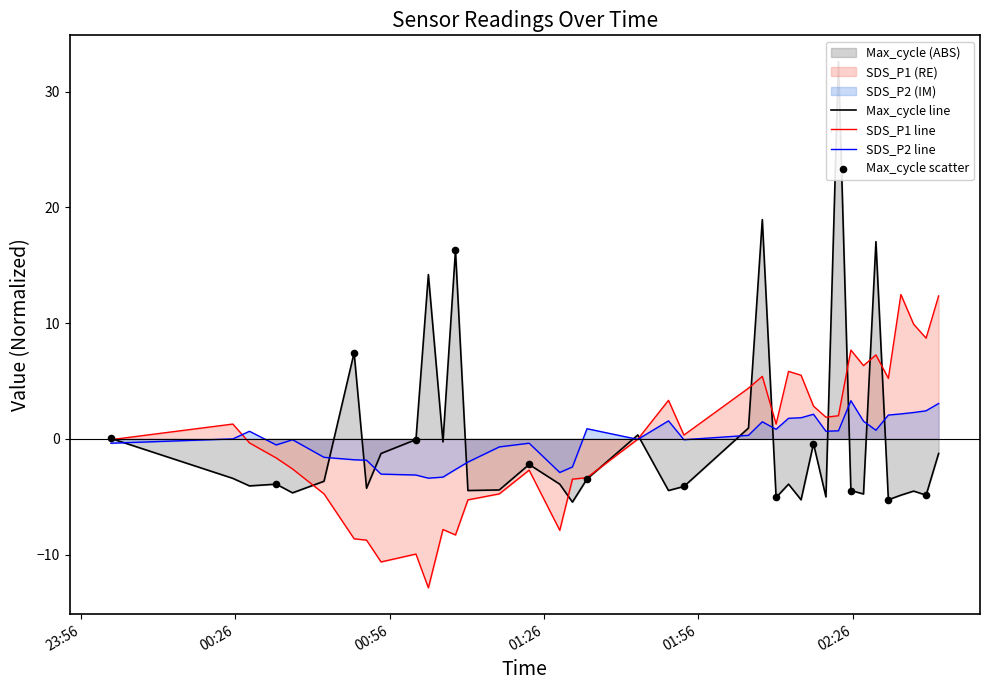

Which series contains the lowest Y value?

SDS_P1